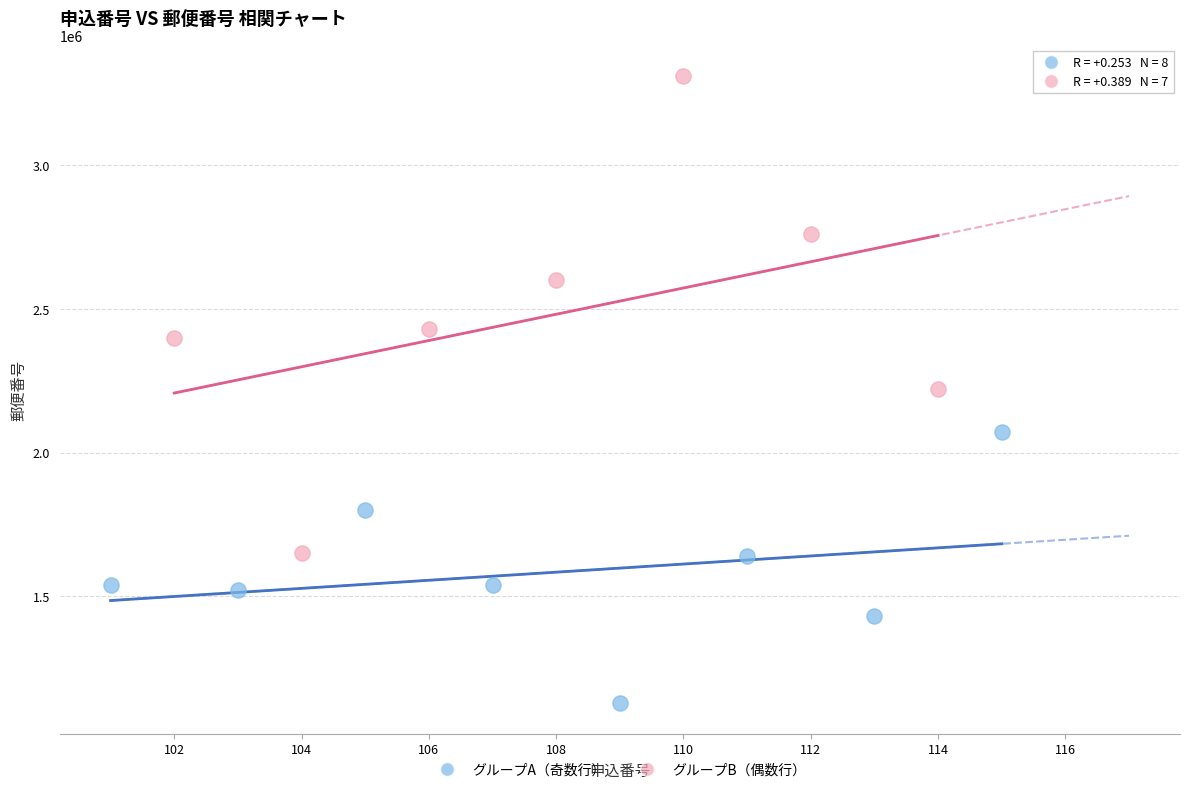

Which series contains the lowest Y value?

グループA（奇数行）